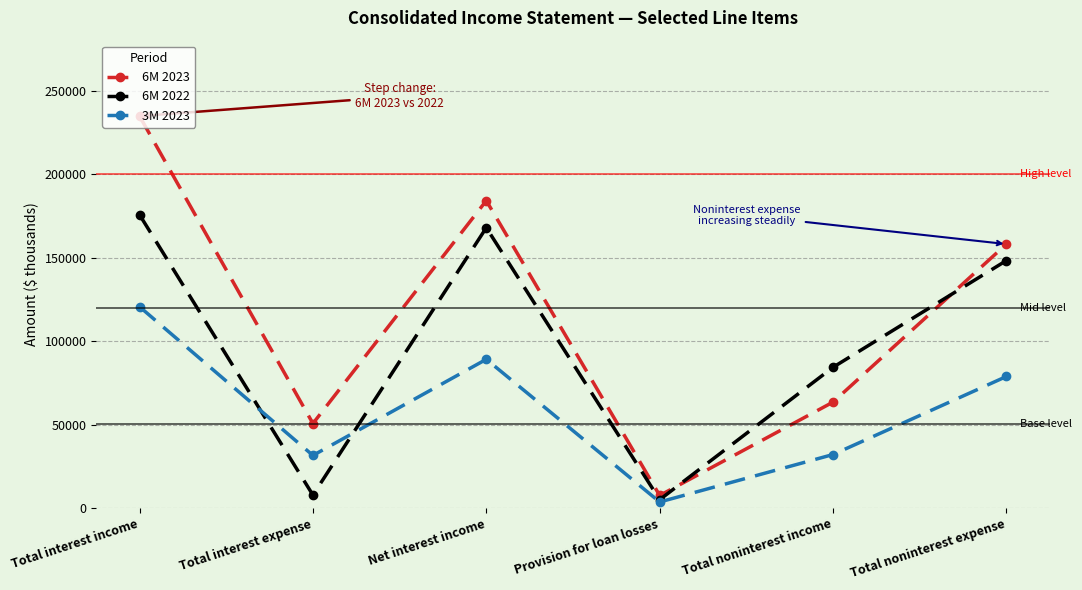

True or false: 3M 2023 and 6M 2023 intersect in this chart.

False